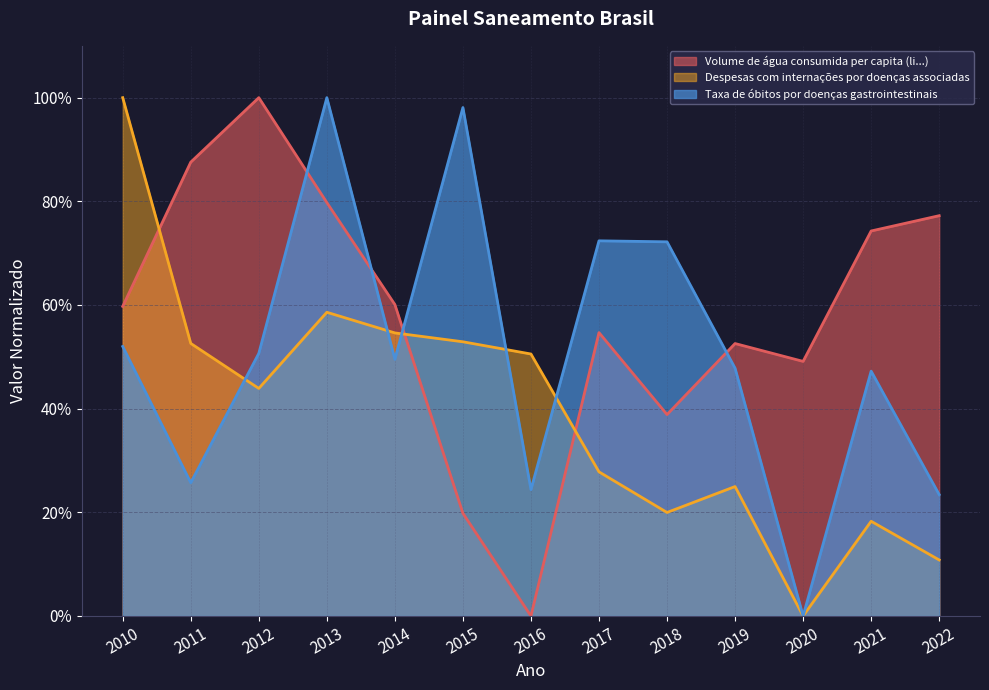

At which category is the sum across all series the highest?

2013